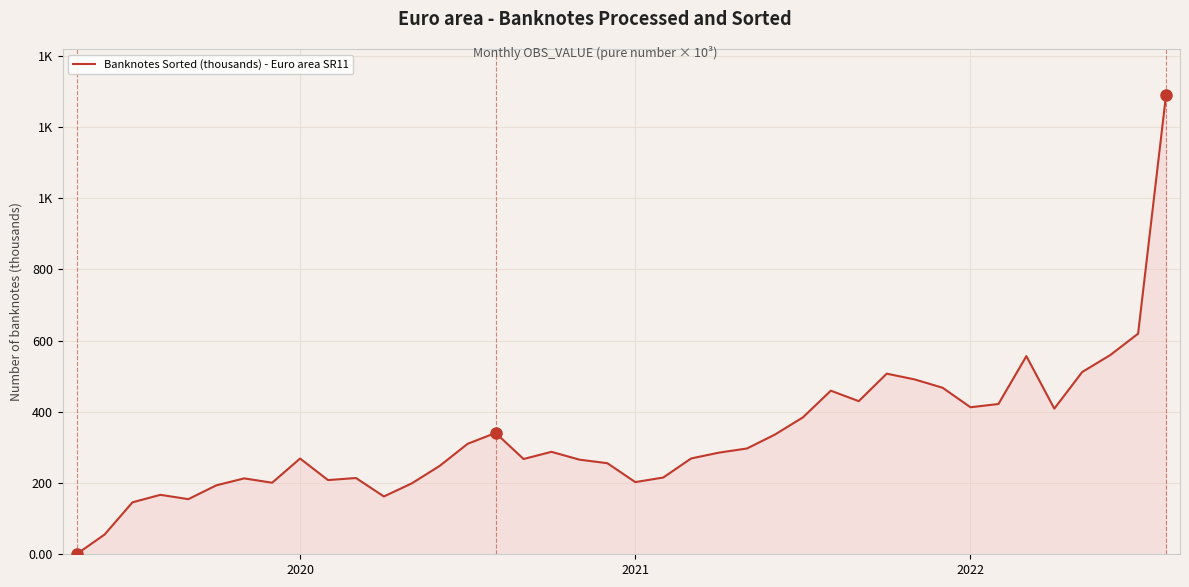

Rank the categories by value from highest to lowest.

39, 38, 37, 34, 36, 29, 30, 31, 27, 28, 33, 32, 35, 26, 15, 25, 14, 24, 17, 23, 22, 8, 16, 18, 19, 13, 21, 10, 6, 9, 20, 7, 12, 5, 3, 11, 4, 2022, 2021, 2020